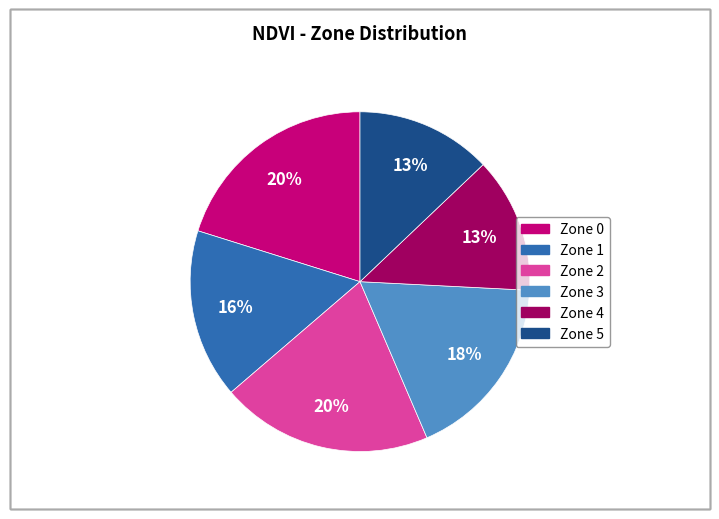

Is the sum of Zone 0 and Zone 3 greater than half?

No